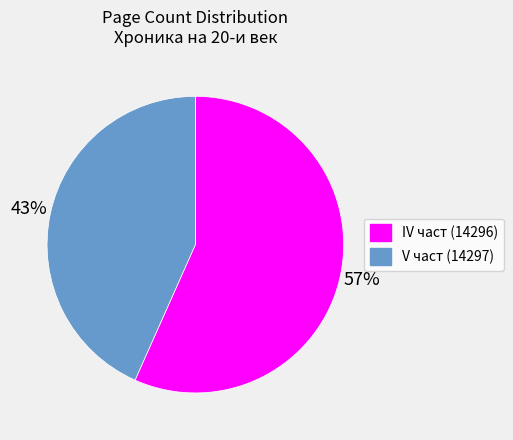

Does any single category account for the majority?

Yes